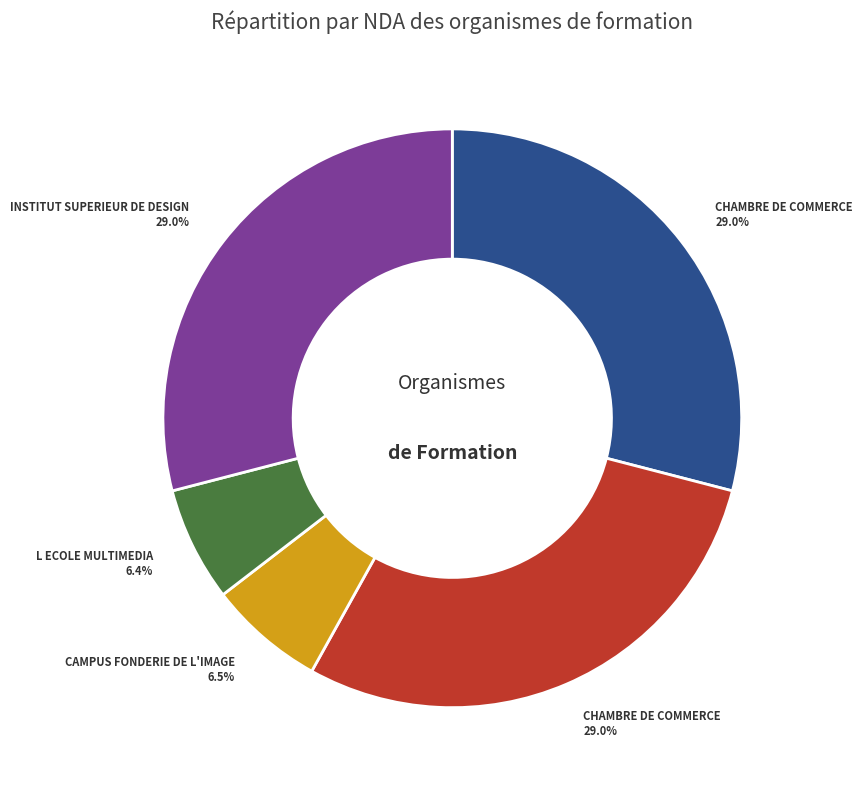

Is there any slice that represents more than half of the pie?

No